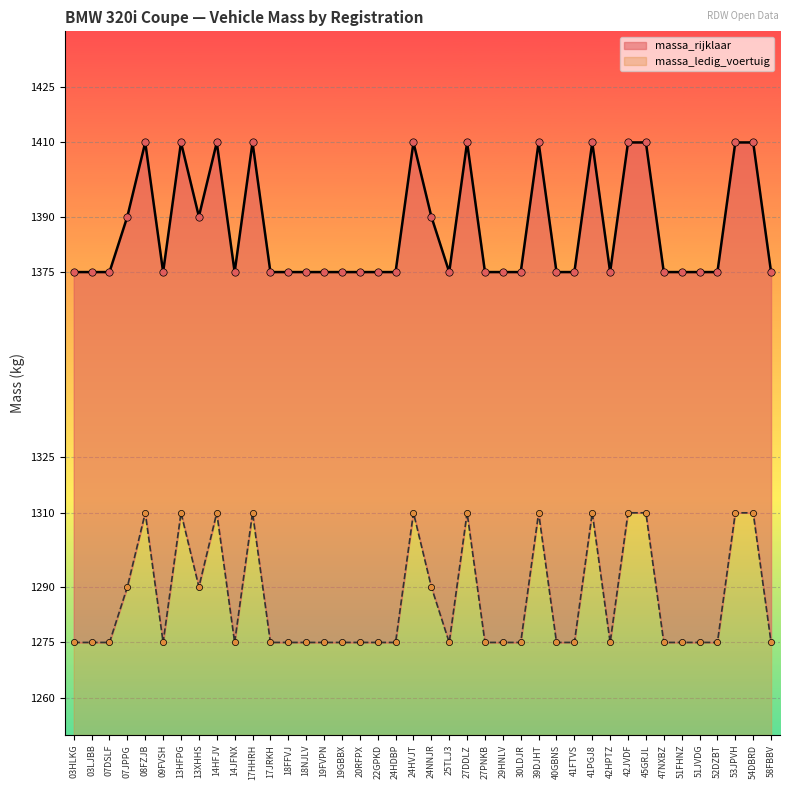

What are all the series names shown in the legend?

massa_ledig_voertuig, massa_rijklaar